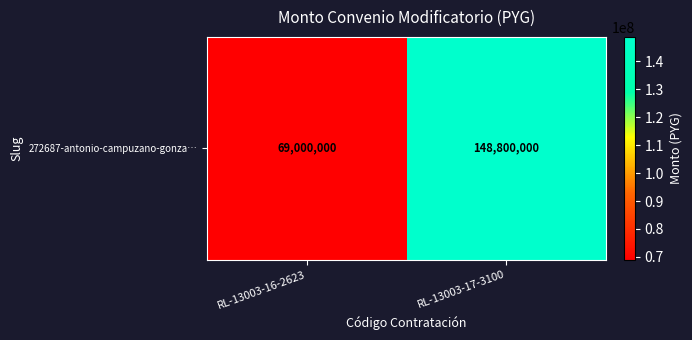

Rank the categories by value from highest to lowest.

RL-13003-17-3100, RL-13003-16-2623